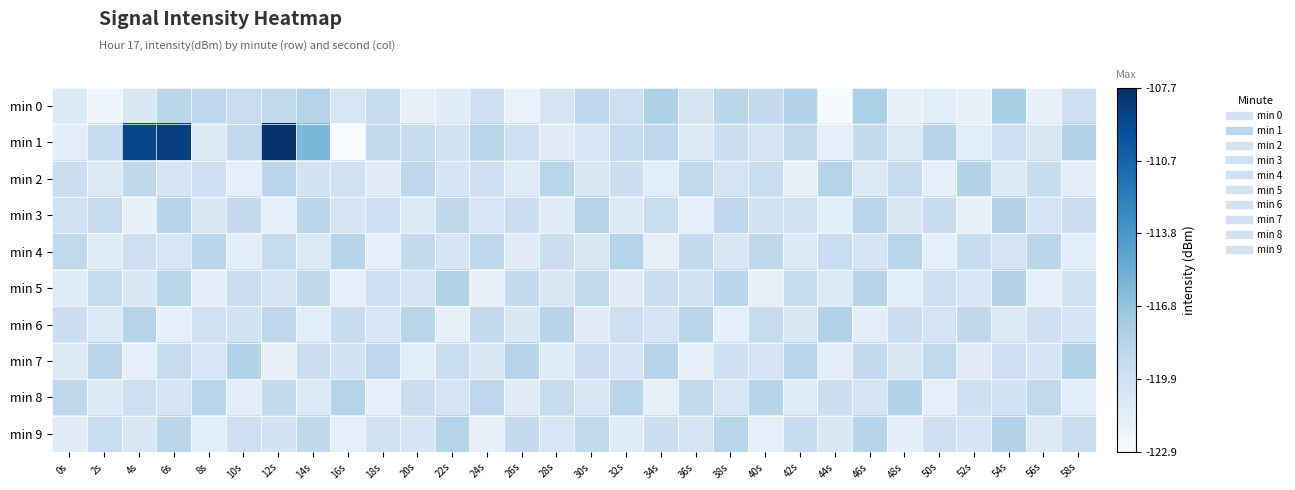

Rank the series at 44s from highest to lowest value.

min 6, min 2, min 4, min 8, min 9, min 5, min 3, min 7, min 1, min 0